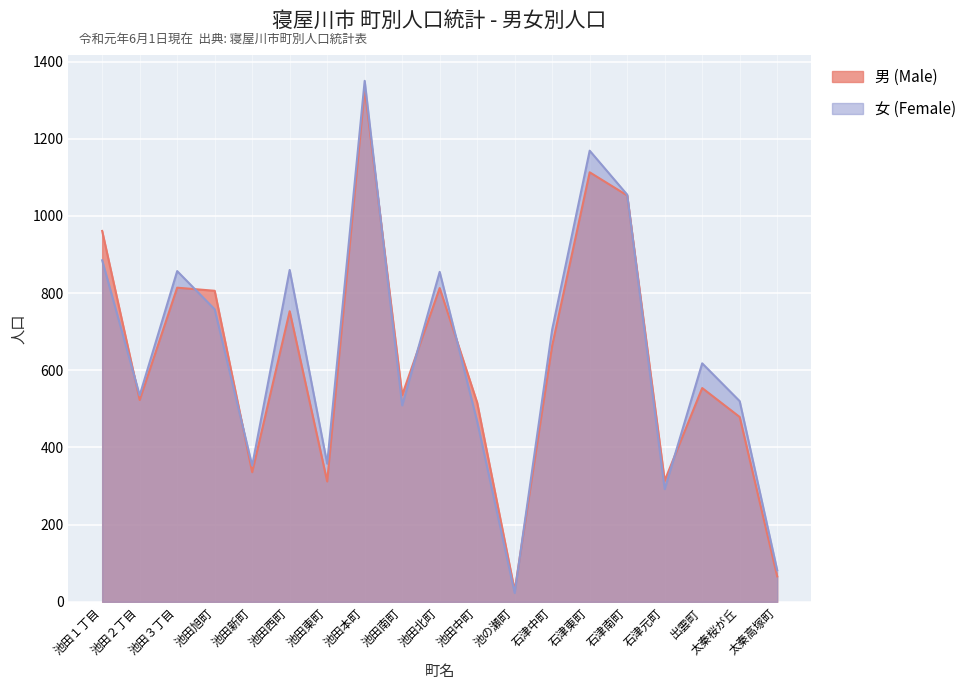

Is the value of 男 at 池田新町 greater than the value of 女 at 池田旭町?

No